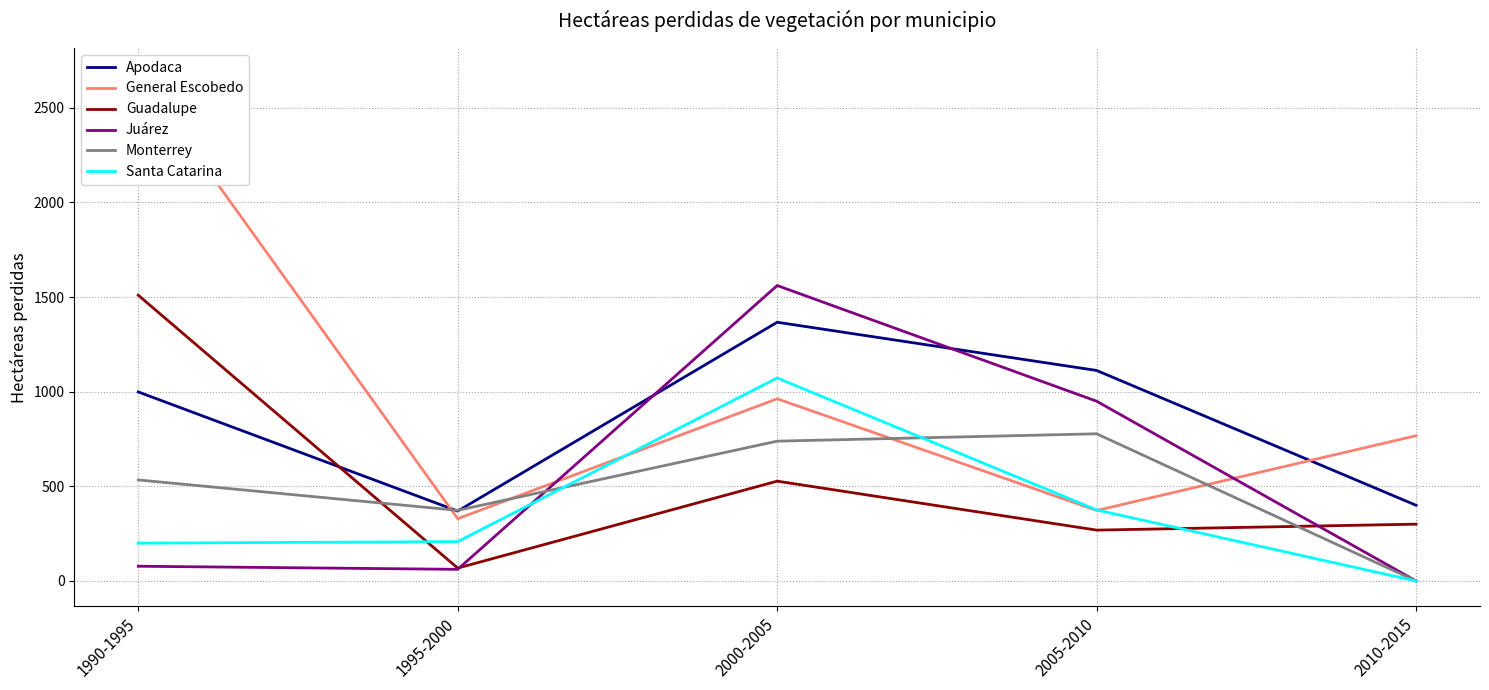

What position from the right is 1990-1995?

5